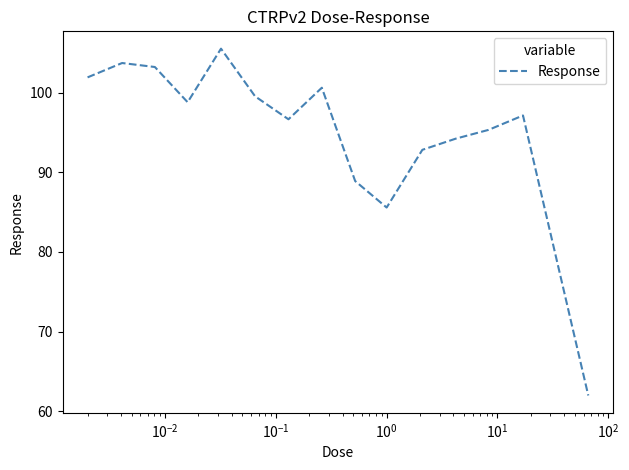

What is the greatest value displayed?

105.5